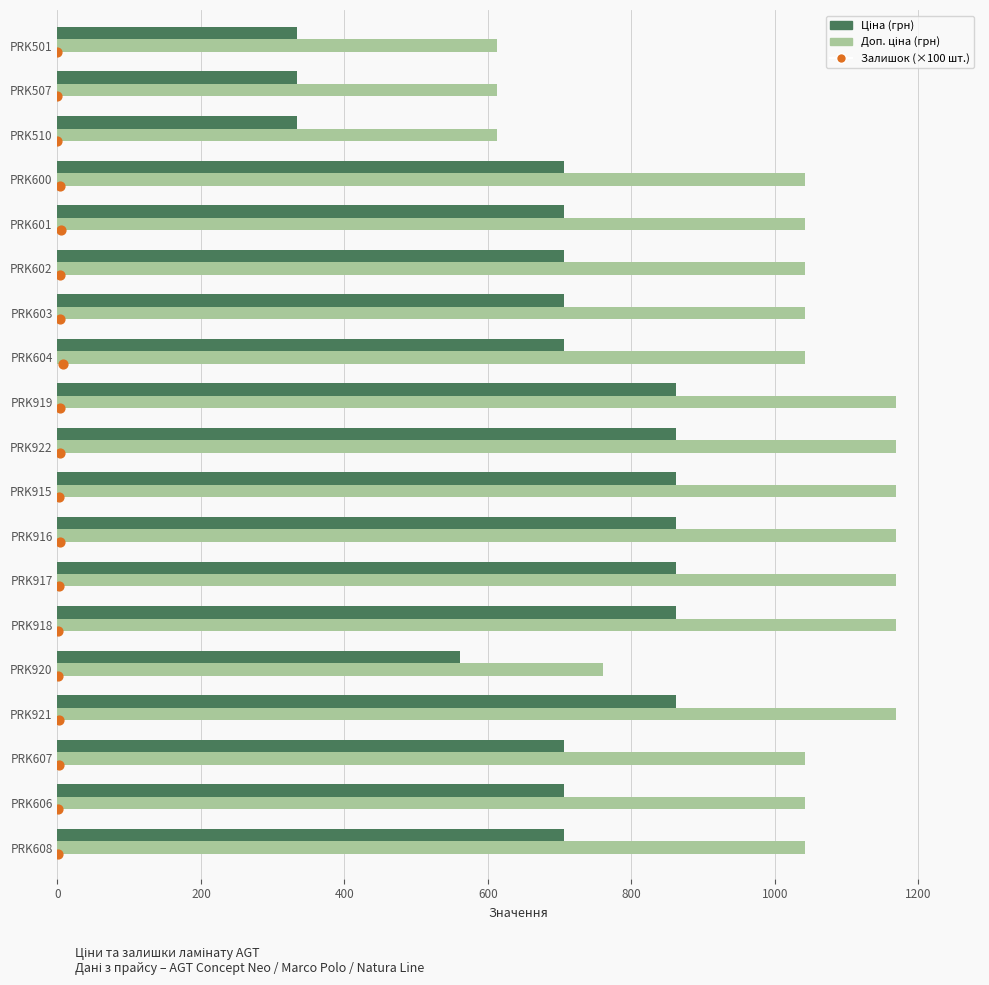

Which series has the widest spread of Y values?

Доп. ціна